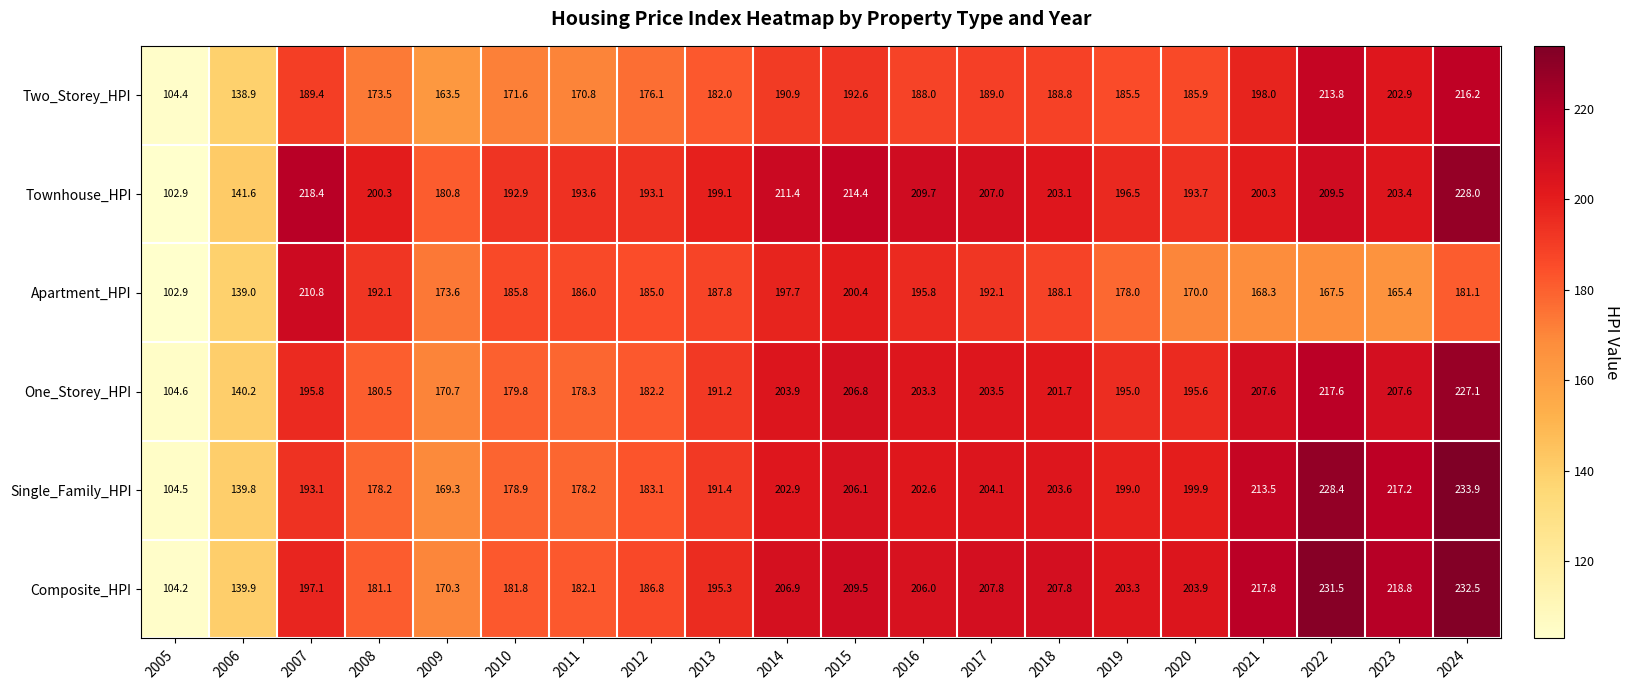

What is the difference between the second highest and minimum values in the Townhouse_HPI series?

115.5